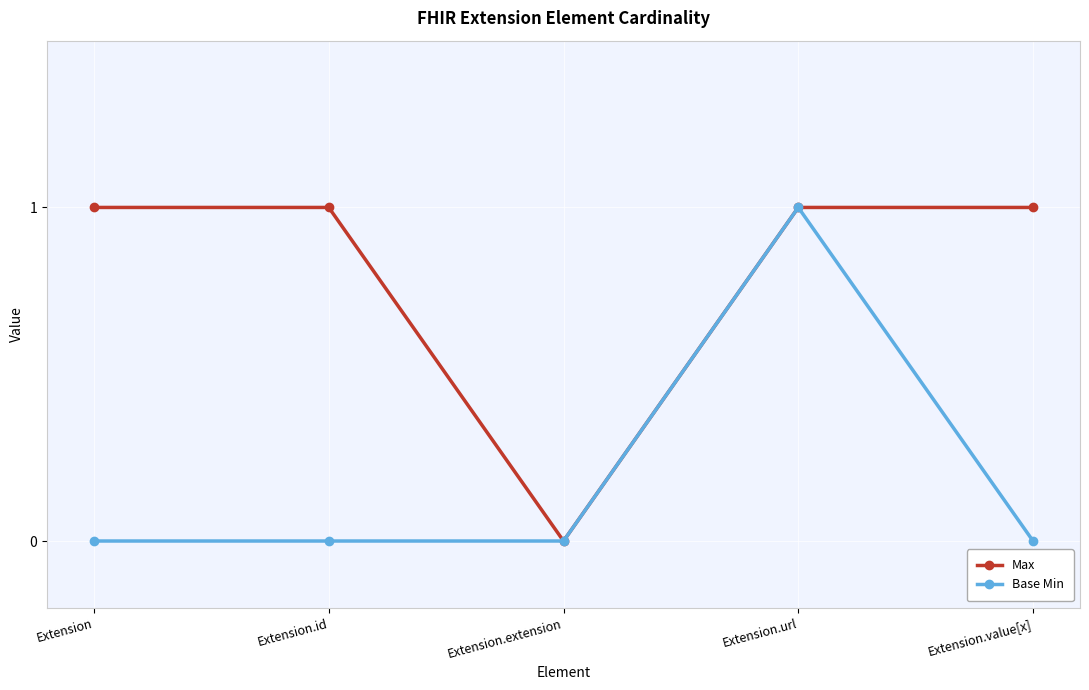

At Extension, list the series in order from largest to smallest.

Max, Base Min